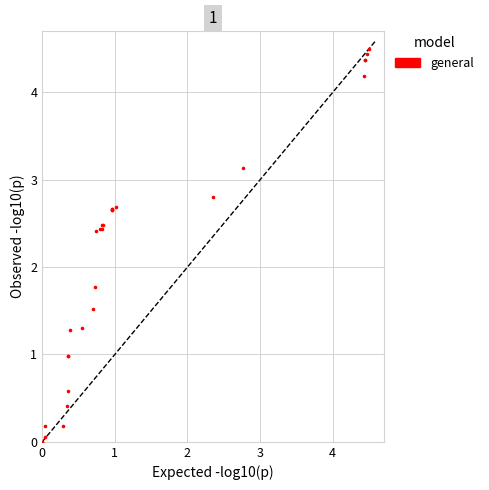

What Y value in the scatter plot is closest to 2?

1.8